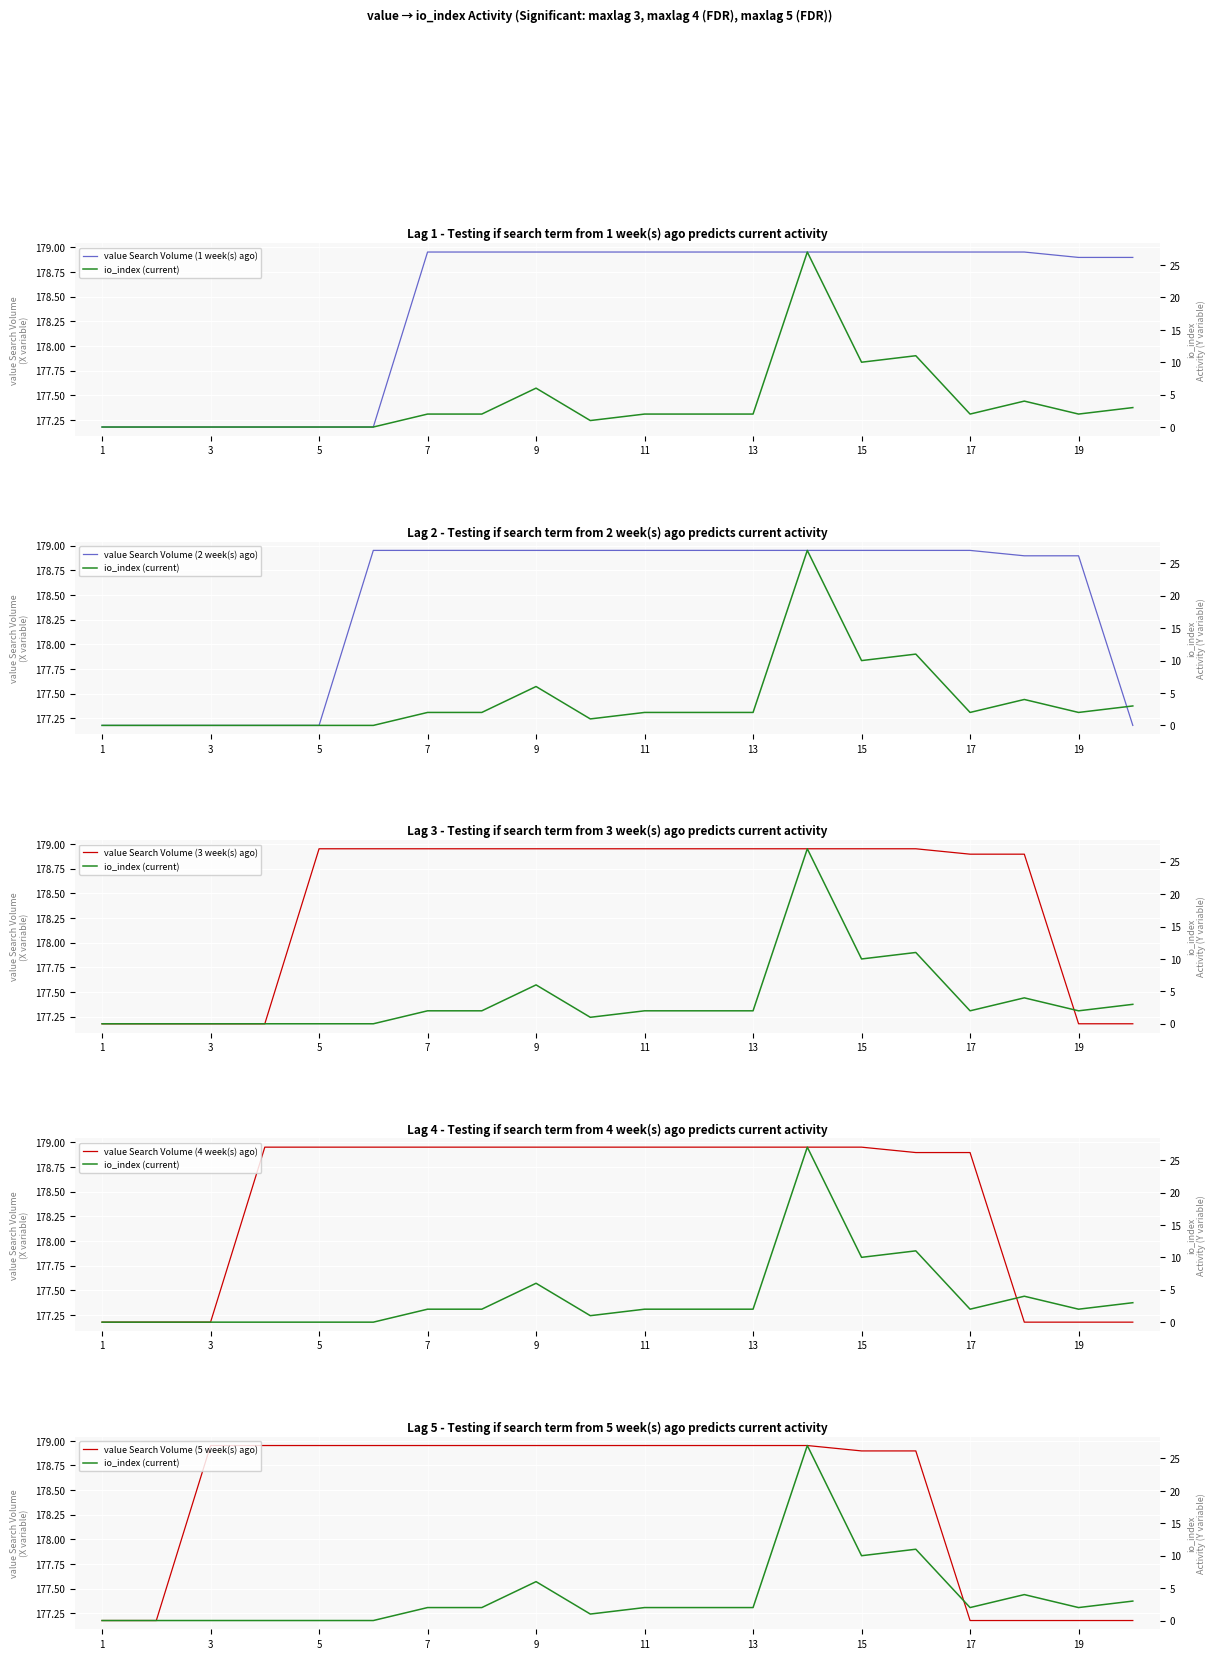

True or false: value Search Volume (5 week(s) ago) and value Search Volume (3 week(s) ago) intersect in this chart.

False